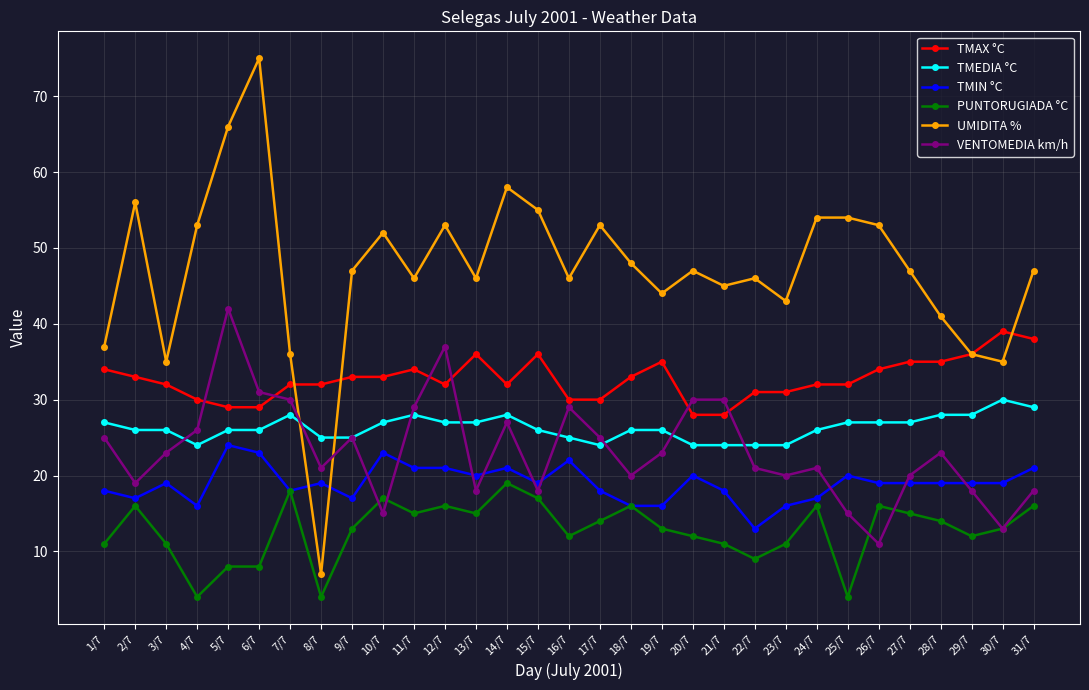

At which category does UMIDITA % reach its first local valley?

3/7